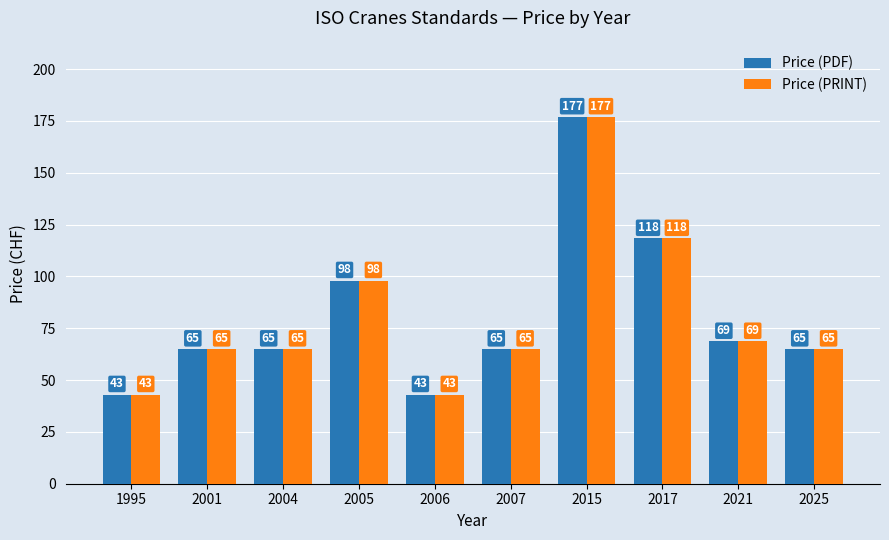

What is the minimum value shown in the chart?

43.0